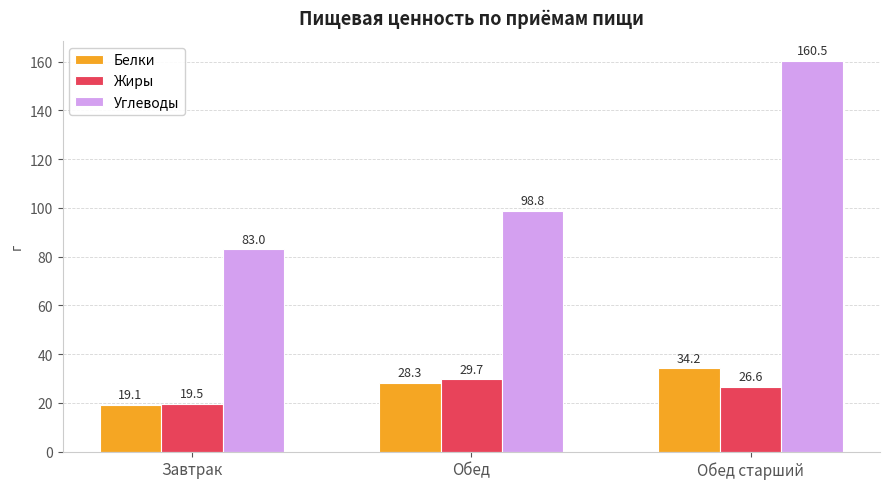

List the labels in order of Белки value, largest first.

Обед старший, Обед, Завтрак